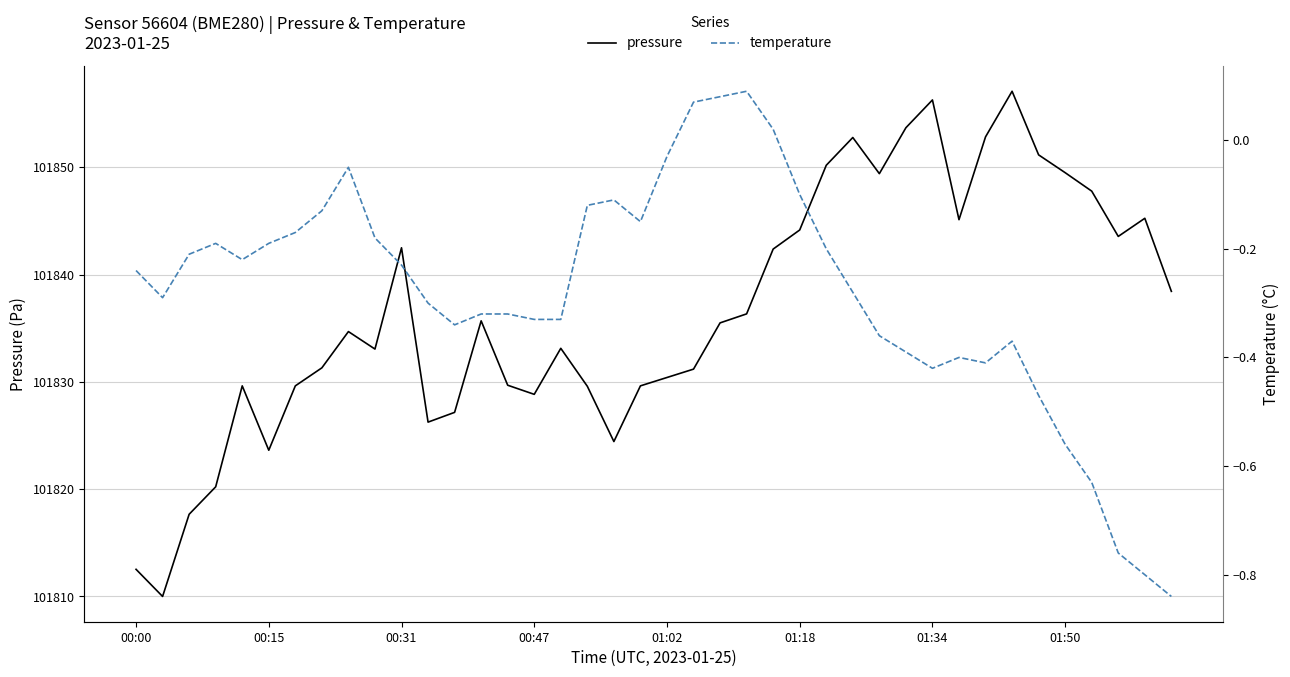

What is the sum of all pressure values?

4073462.4